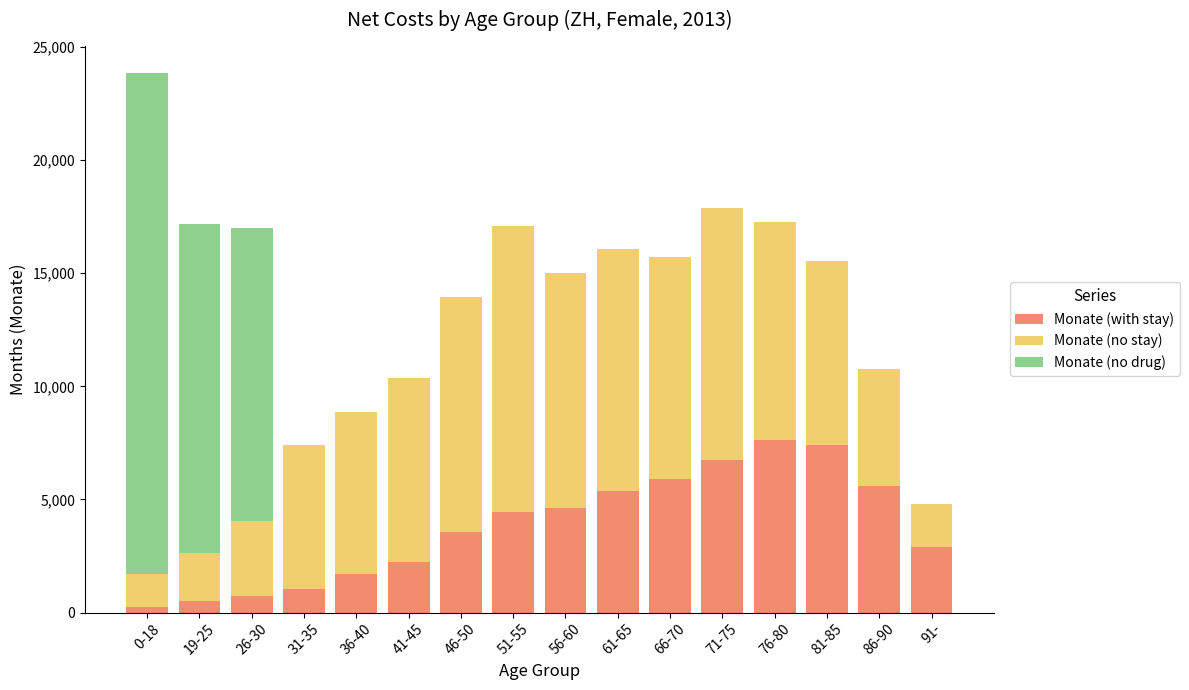

At which category is the sum across all series the highest?

0-18